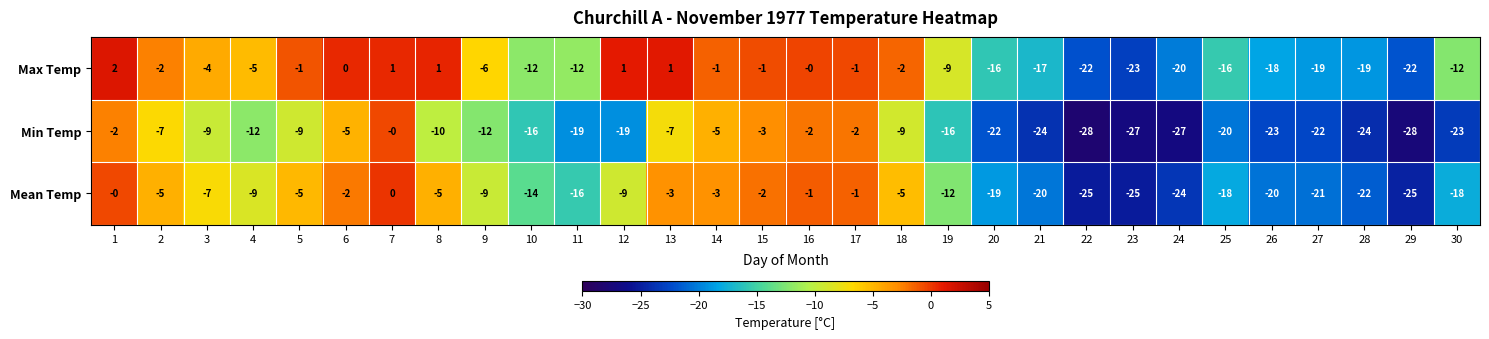

The value of Mean Temp at 22 is -25. True or false?

True